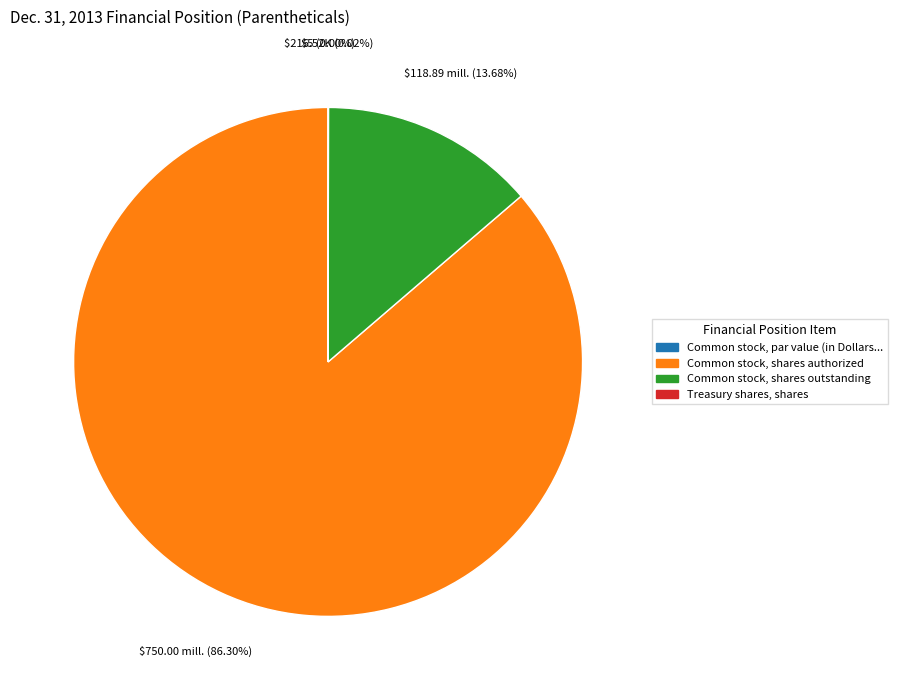

What percentage is NOT represented by Common stock, shares authorized?

13.7%